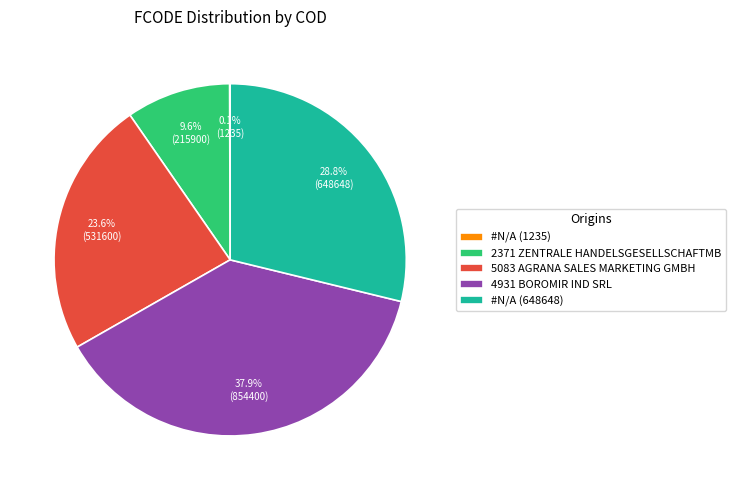

Between #N/A (648648) and 4931 BOROMIR IND SRL, which is larger?

4931 BOROMIR IND SRL